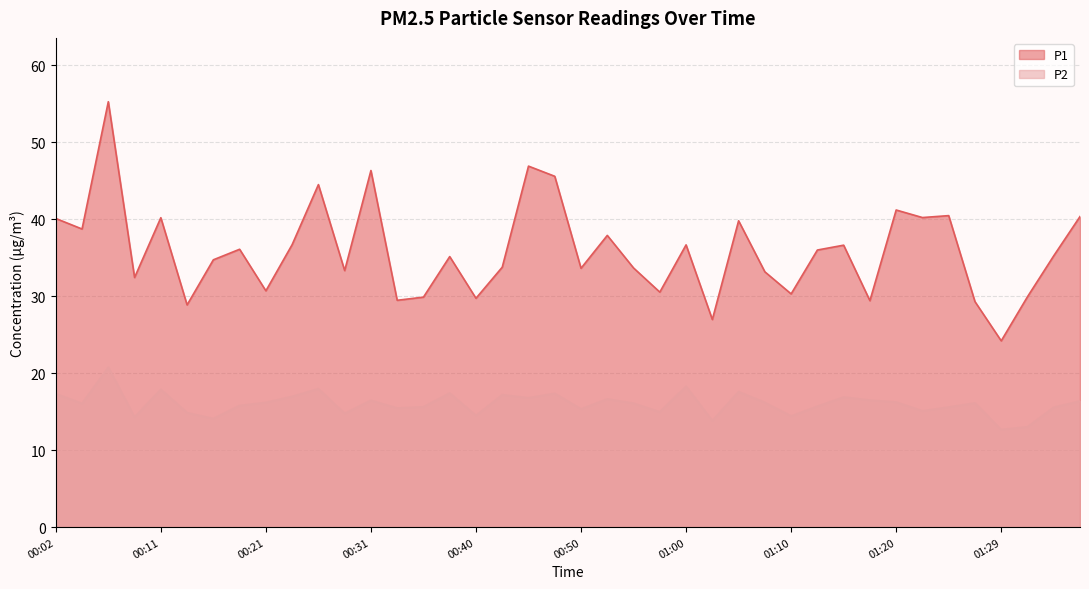

What is the value of the P2 point at the 2nd from the left?

16.1